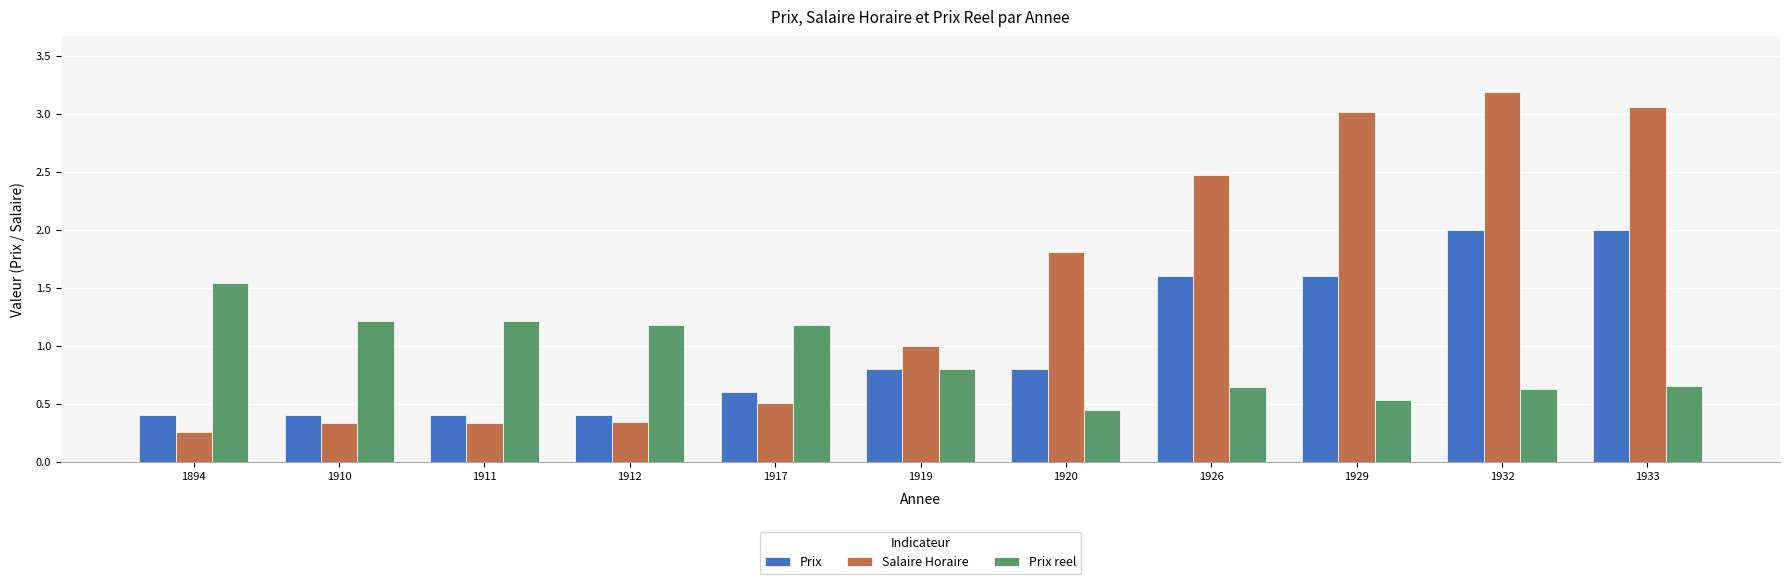

What is the sum of all Prix values?

11.0